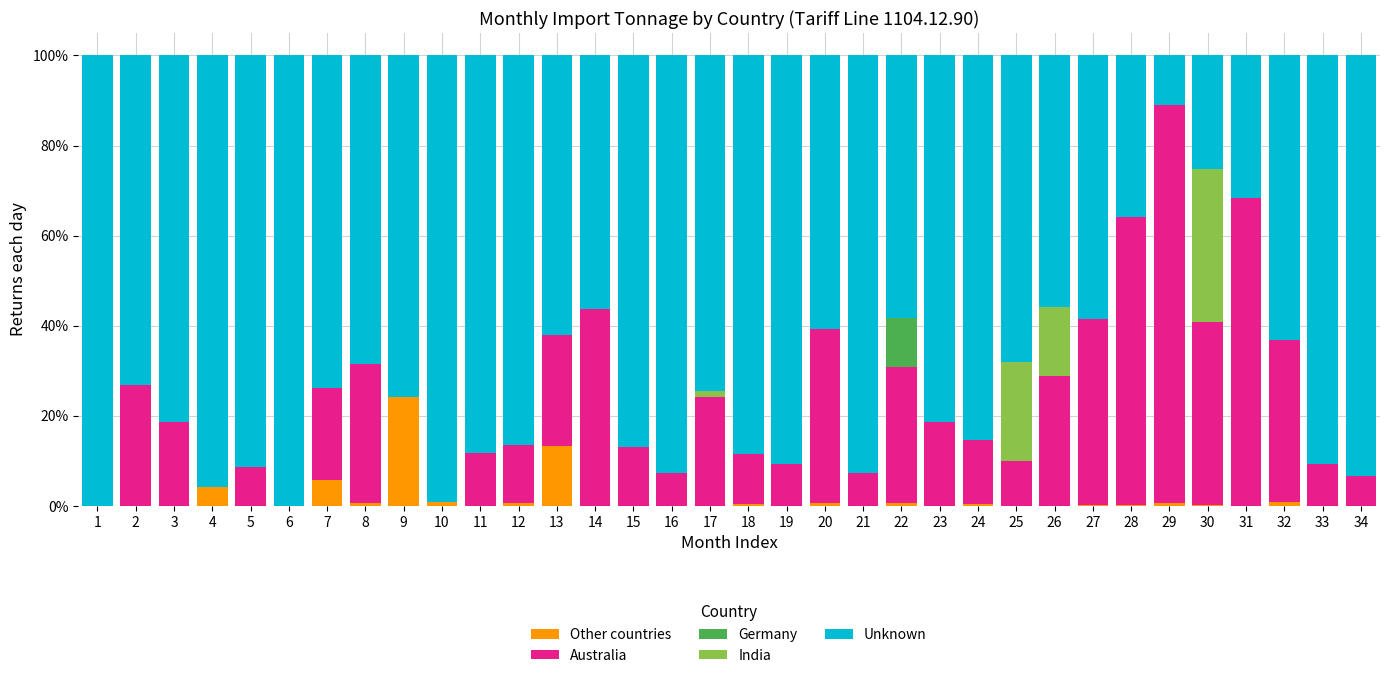

At which label does Other countries reach its peak?

9